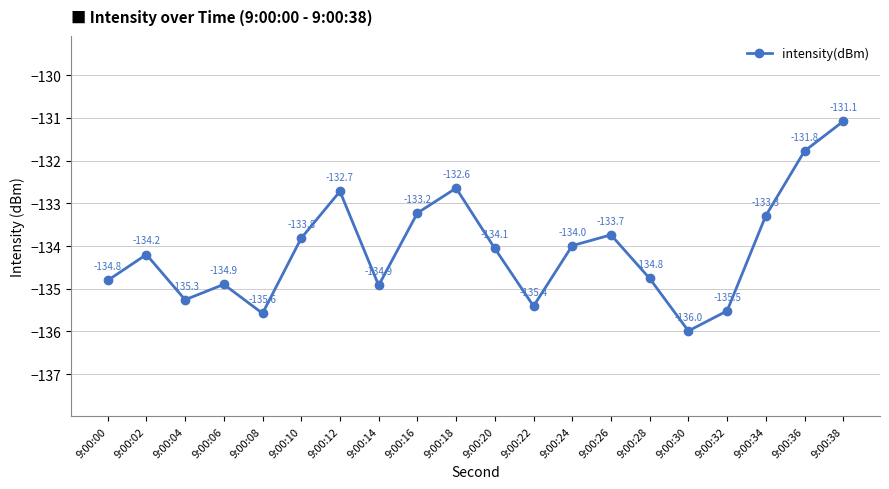

Which has a higher value, 9:00:26 or 9:00:08?

9:00:26